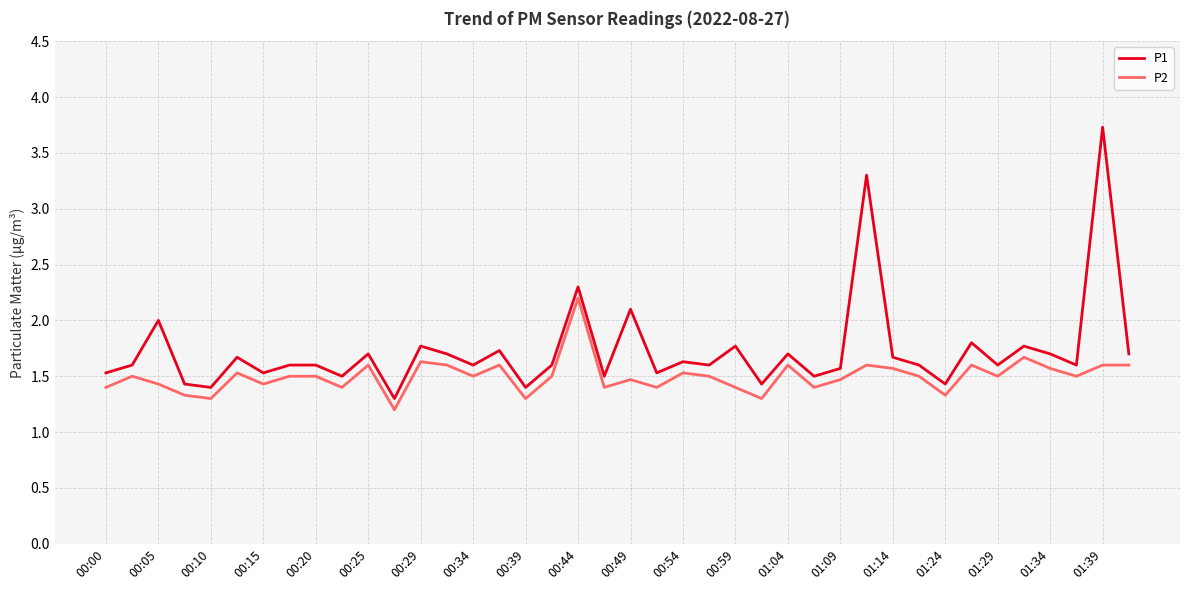

Reading right to left, transcribe all the data shown in this chart.

P1: 1.7	3.7	1.6	1.7	1.8	1.6	1.8	1.4	1.6	1.7	3.3	1.6	1.5	1.7	1.4	1.8	1.6	1.6	1.5	2.1	1.5	2.3	1.6	1.4	1.7	1.6	1.7	1.8	1.3	1.7	1.5	1.6	1.6	1.5	1.7	1.4	1.4	2.0	1.6	1.5
P2: 1.6	1.6	1.5	1.6	1.7	1.5	1.6	1.3	1.5	1.6	1.6	1.5	1.4	1.6	1.3	1.4	1.5	1.5	1.4	1.5	1.4	2.2	1.5	1.3	1.6	1.5	1.6	1.6	1.2	1.6	1.4	1.5	1.5	1.4	1.5	1.3	1.3	1.4	1.5	1.4